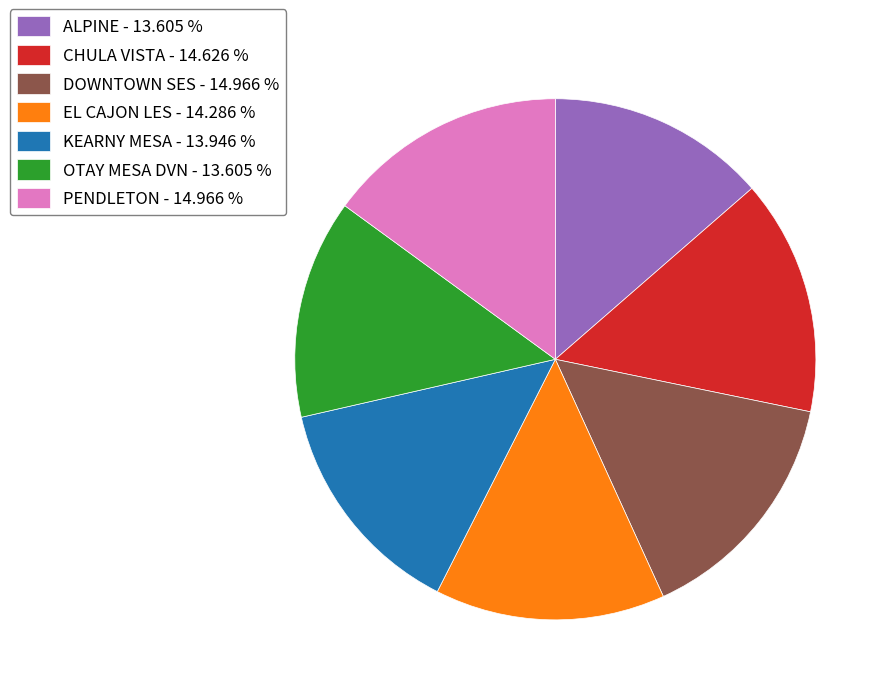

Does KEARNY MESA - 13.946 % represent more than half of the total?

No